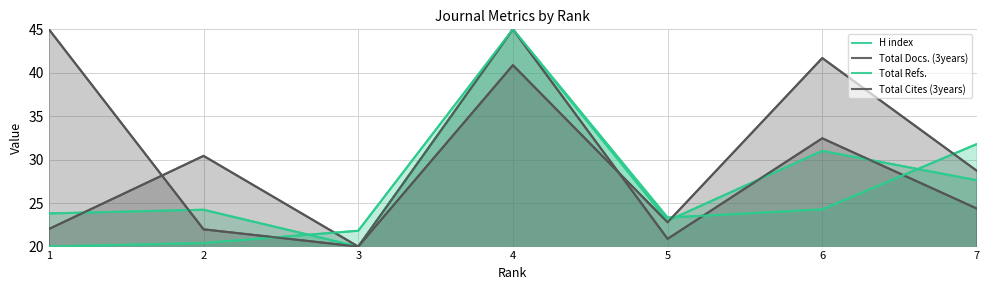

Reading left to right, what are all the values shown in this chart?

H index: 1=23.8	2=24.2	3=20.0	4=45.0	5=23.0	6=31.0	7=27.6
Total Docs. (3years): 1=22.0	2=30.4	3=20.0	4=45.0	5=20.9	6=32.5	7=24.4
Total Refs.: 1=20.0	2=20.4	3=21.8	4=45.0	5=23.3	6=24.3	7=31.8
Total Cites (3years): 1=45.0	2=22.0	3=20.0	4=40.9	5=22.8	6=41.7	7=28.7